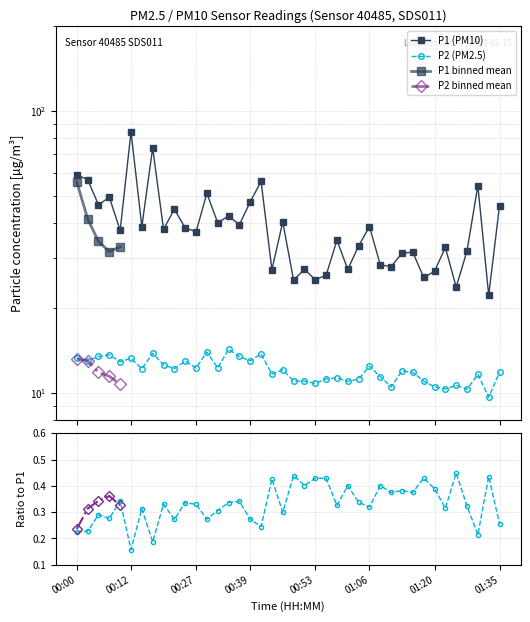

Reading right to left, list all the values displayed in this chart.

P1: 01:35=46.1	01:33=22.2	01:30=54.2	01:28=31.9	01:25=23.7	01:23=32.8	01:20=26.9	01:18=25.6	01:15=31.5	01:13=31.3	01:11=28.0	01:08=28.4	01:06=38.9	01:03=33.1	01:01=27.4	00:58=34.7	00:56=26.1	00:53=25.2	00:51=27.4	00:49=25.1	00:46=40.3	00:44=27.3	00:41=56.1	00:39=47.5	00:36=39.4	00:34=42.4	00:31=40.0	00:29=51.0	00:27=37.2	00:24=38.5	00:22=44.7	00:19=38.0	00:17=73.8	00:14=38.9	00:12=84.2	00:10=37.6	00:07=49.4	00:05=46.4	00:02=57.0	00:00=59.3
P2: 01:35=11.8	01:33=9.7	01:30=11.6	01:28=10.3	01:25=10.6	01:23=10.3	01:20=10.5	01:18=11.0	01:15=11.8	01:13=11.9	01:11=10.5	01:08=11.4	01:06=12.4	01:03=11.2	01:01=11.0	00:58=11.3	00:56=11.2	00:53=10.8	00:51=11.0	00:49=11.0	00:46=12.1	00:44=11.7	00:41=13.8	00:39=13.0	00:36=13.4	00:34=14.3	00:31=12.2	00:29=13.9	00:27=12.2	00:24=12.9	00:22=12.2	00:19=12.6	00:17=13.8	00:14=12.2	00:12=13.2	00:10=12.9	00:07=13.6	00:05=13.4	00:02=13.0	00:00=13.3